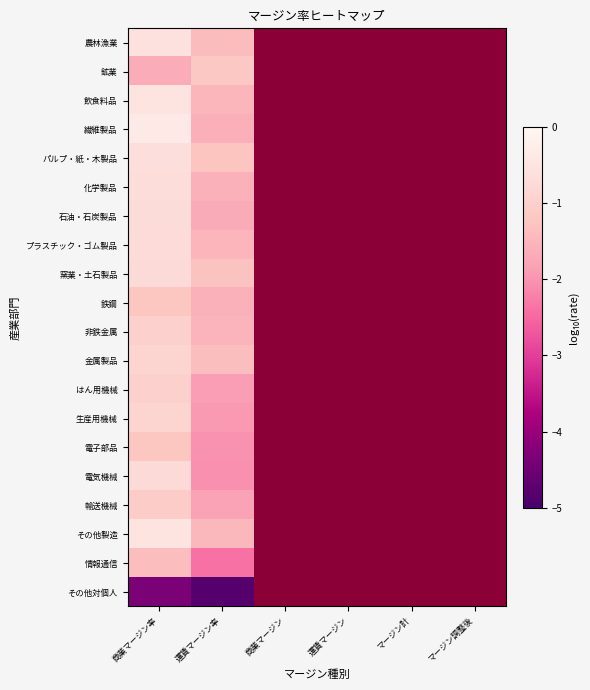

Rank the series at マージン計 from lowest to highest value.

農林漁業, 鉱業, 飲食料品, 繊維製品, パルプ・紙・木製品, 化学製品, 石油・石炭製品, プラスチック・ゴム製品, 窯業・土石製品, 鉄鋼, 非鉄金属, 金属製品, はん用機械, 生産用機械, 電子部品, 電気機械, 輸送機械, その他製造, 情報通信, その他対個人